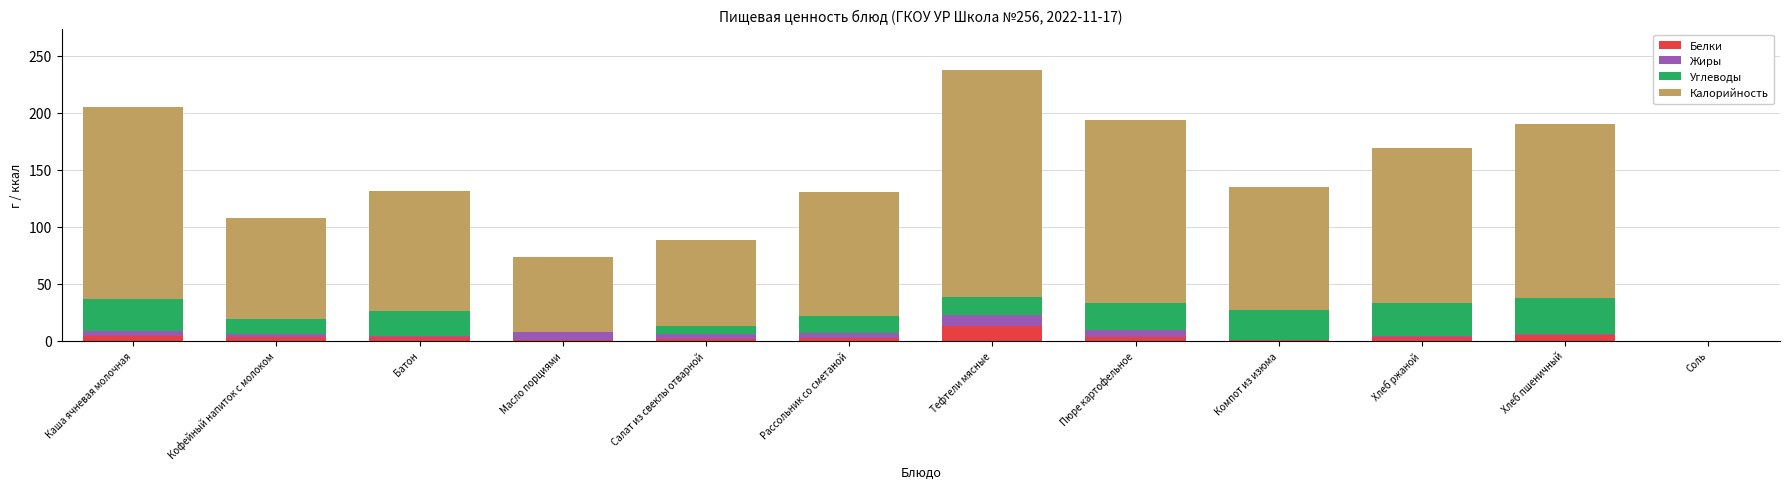

What are all the series names shown in the legend?

Белки, Жиры, Углеводы, Калорийность